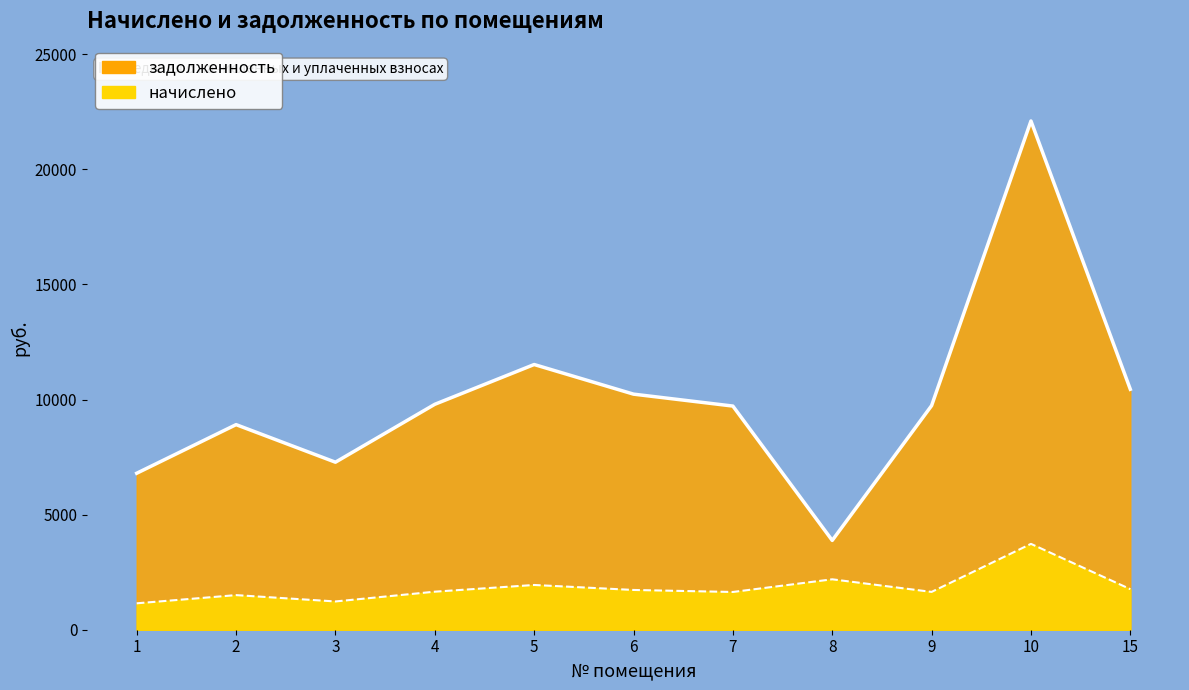

Reading right to left, what are all the values shown in this chart?

задолженность (линия): 10444.8	22099.2	9734.4	3879.2	9715.2	10233.6	11520.0	9792.0	7276.8	8908.8	6796.8
начислено (линия): 1762.6	3729.2	1642.7	2190.2	1639.4	1726.9	1944.0	1652.4	1228.0	1503.4	1147.0